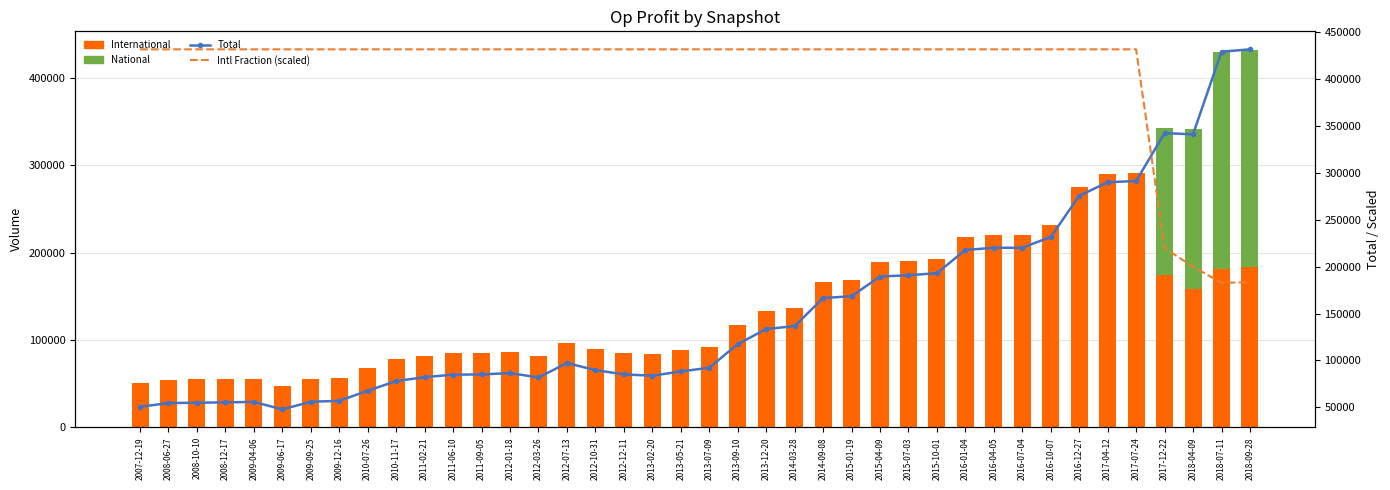

What are all the series names shown in the legend?

International, National, Total, Intl Fraction (scaled)